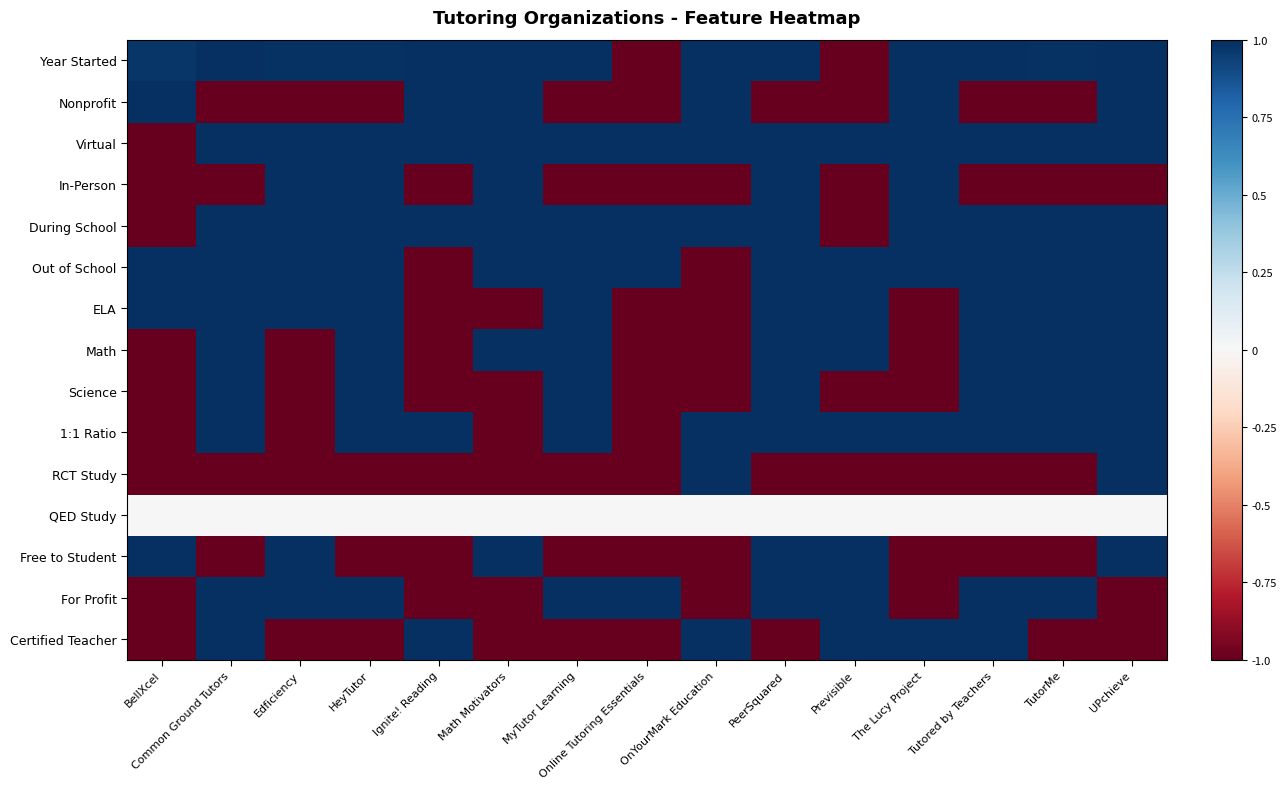

What is the maximum value shown in the chart?

1.0